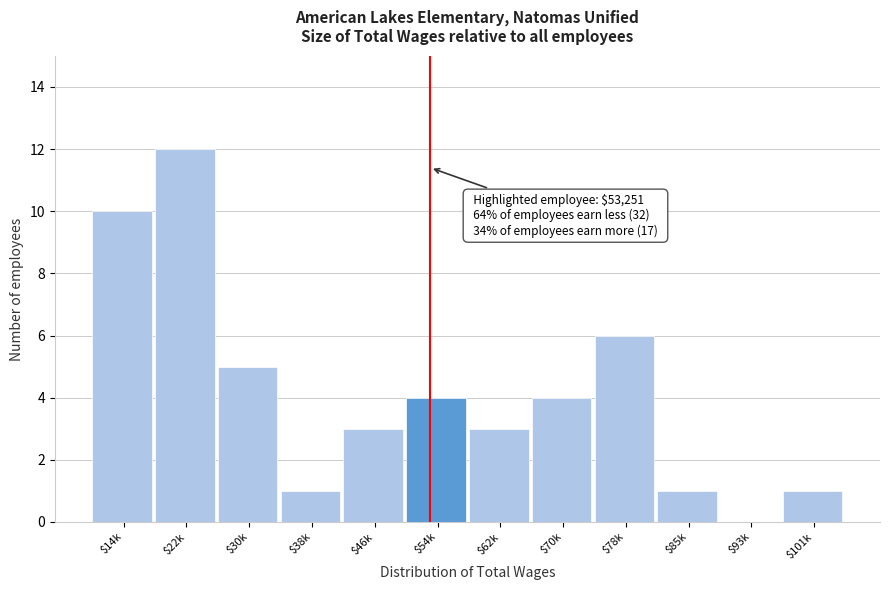

What is the approximate value at $22k?

12